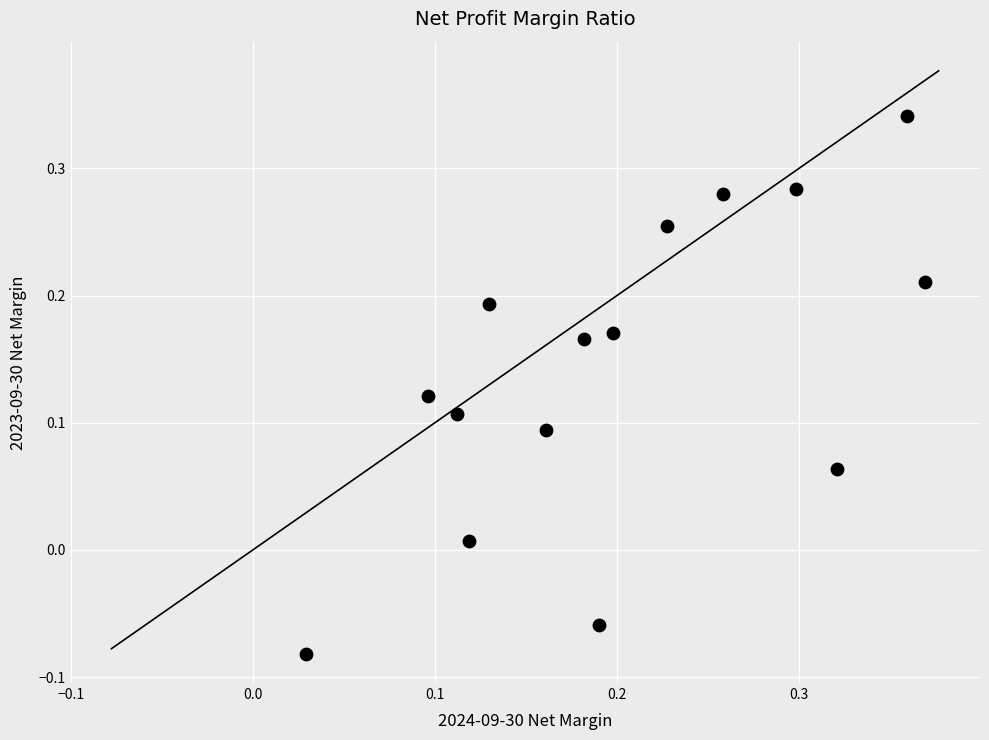

How many points are shown in the scatter plot?

15